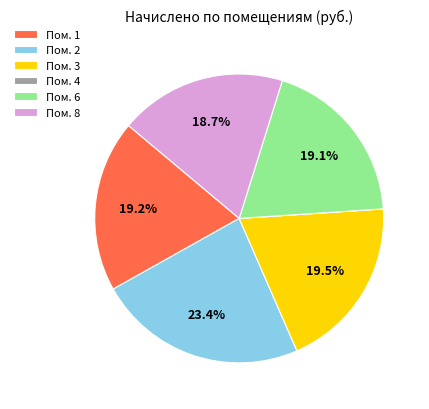

Between Пом. 2 and Пом. 8, which is larger?

Пом. 2